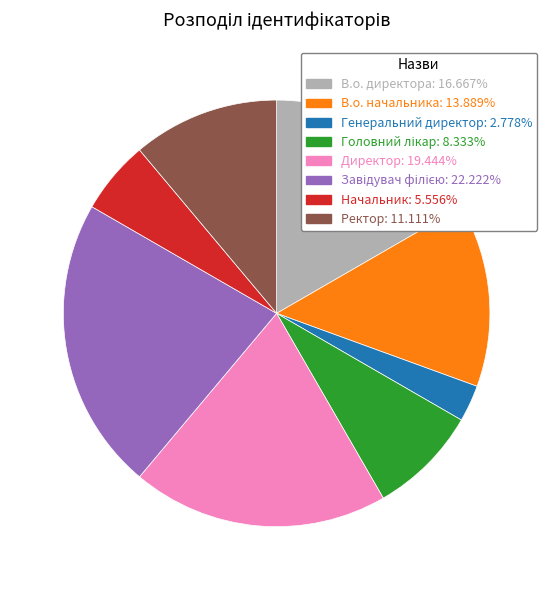

Does any single category account for the majority?

No